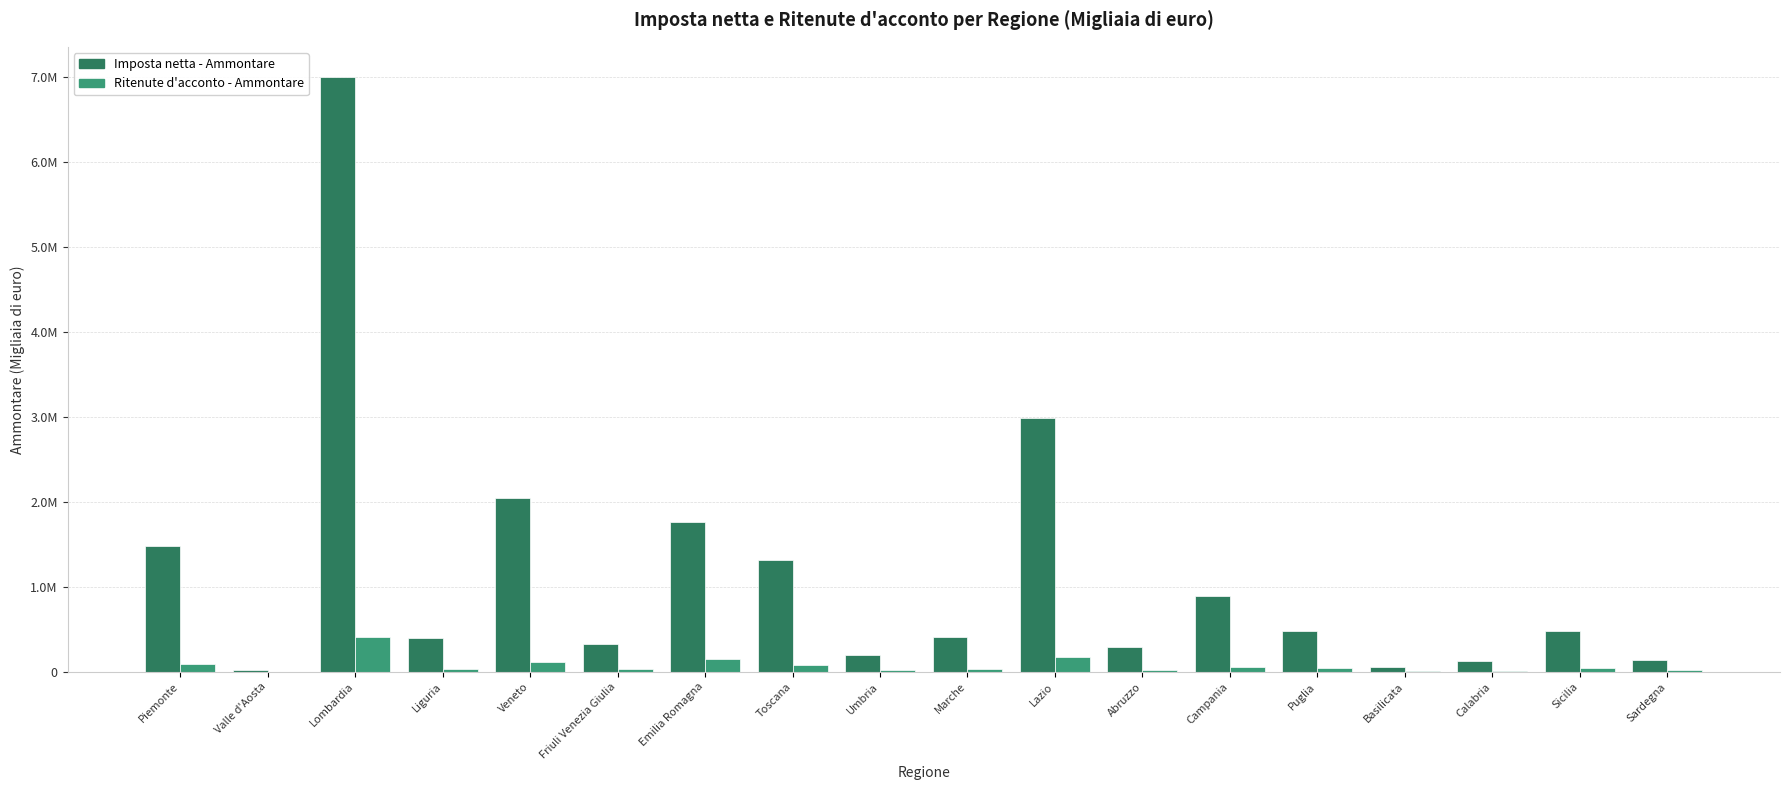

What is the maximum value for Imposta netta - Ammontare?

6999763